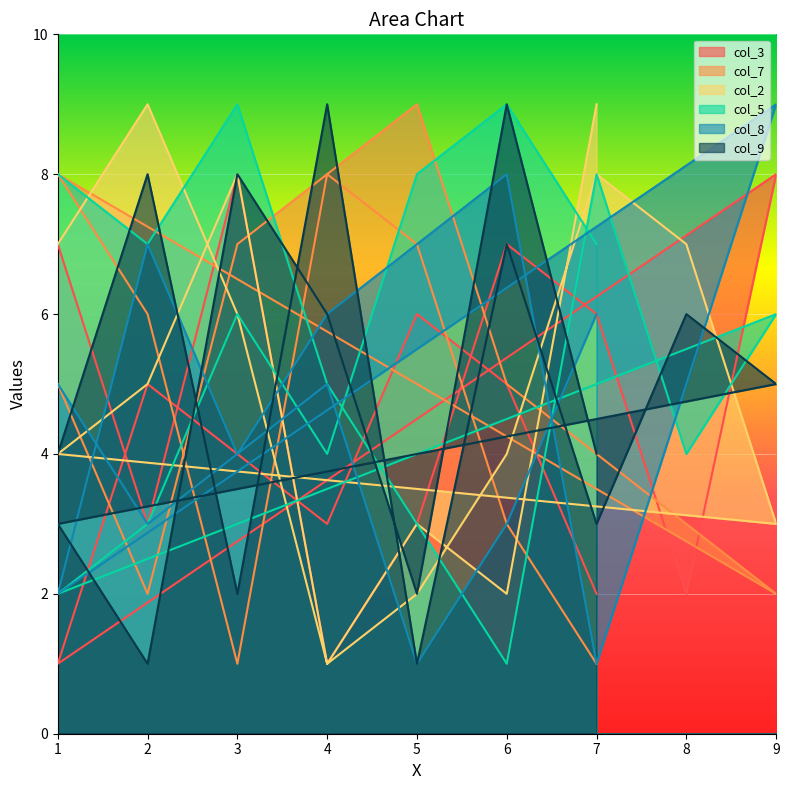

Which series has the largest total across all categories?

col_5